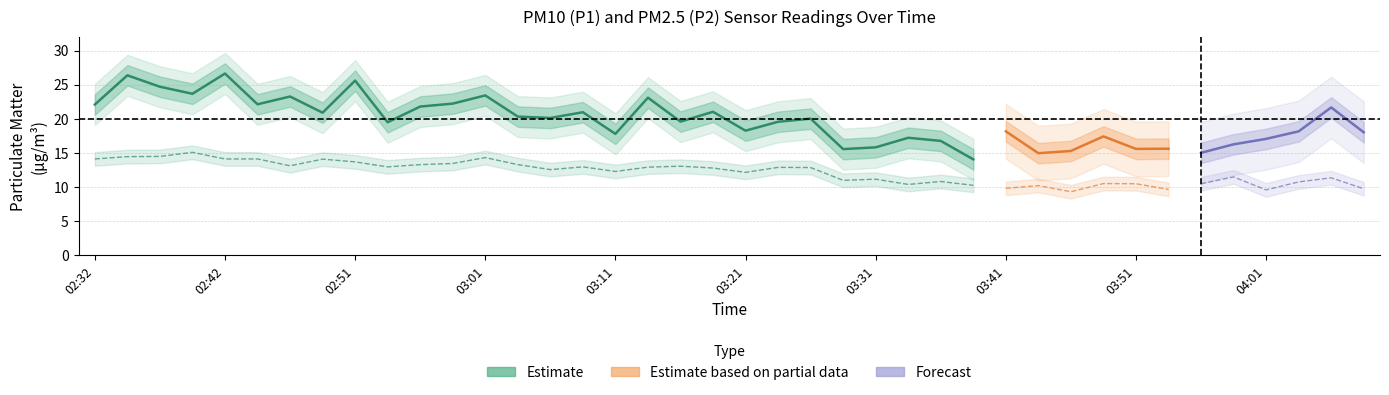

What is the label of the 11th point from the right?

03:44